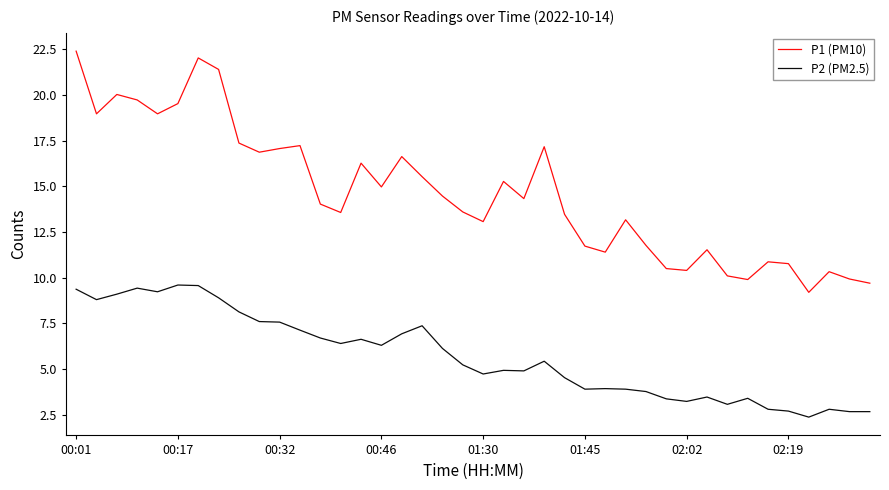

Does the chart display data point markers on the line(s)?

No